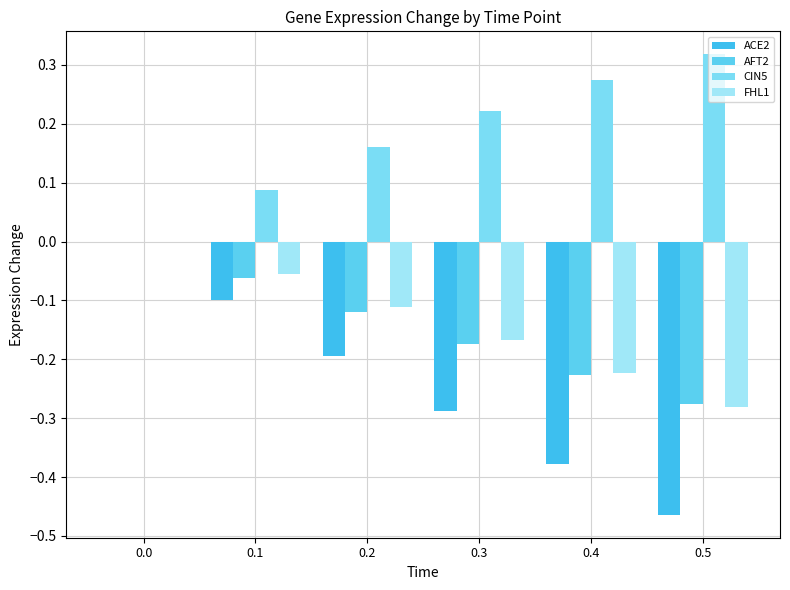

What is the spread (max minus min) of values at 0.5?

0.8